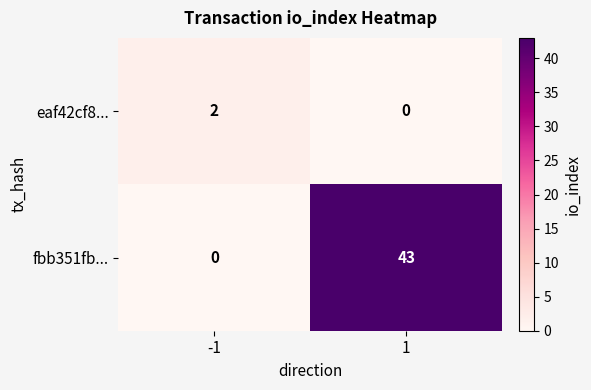

At 1, list the series in order from largest to smallest.

fbb351fb..., eaf42cf8...